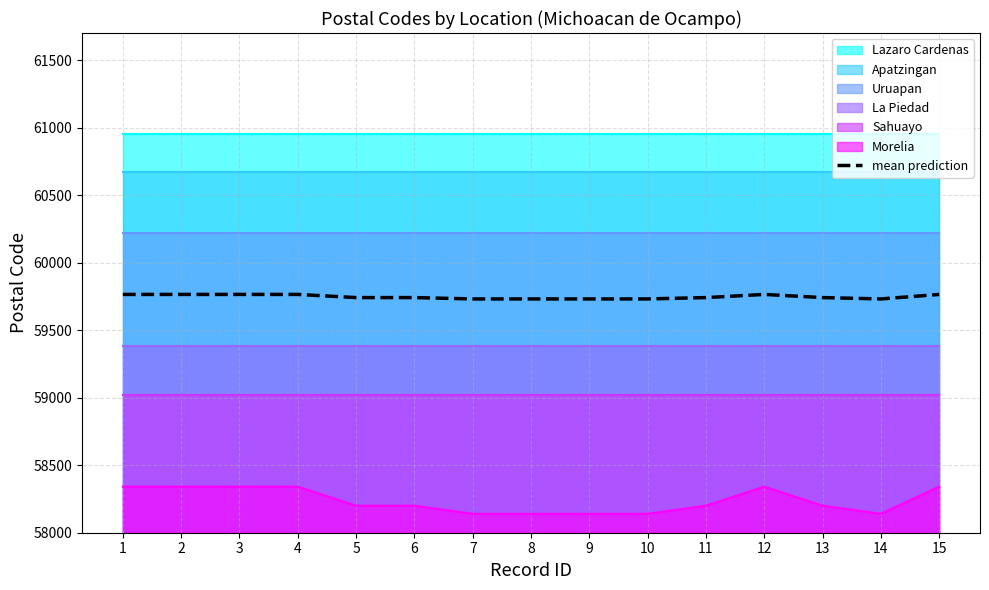

What is the sum of all values?

896206.0